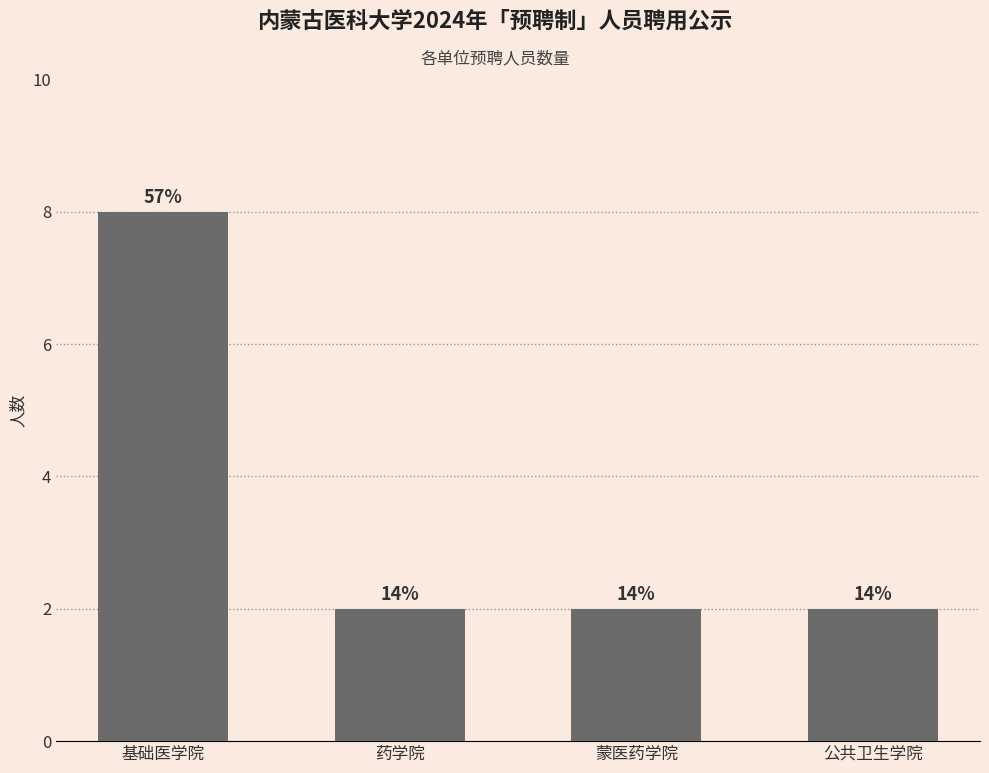

What position from the left is 蒙医药学院?

3